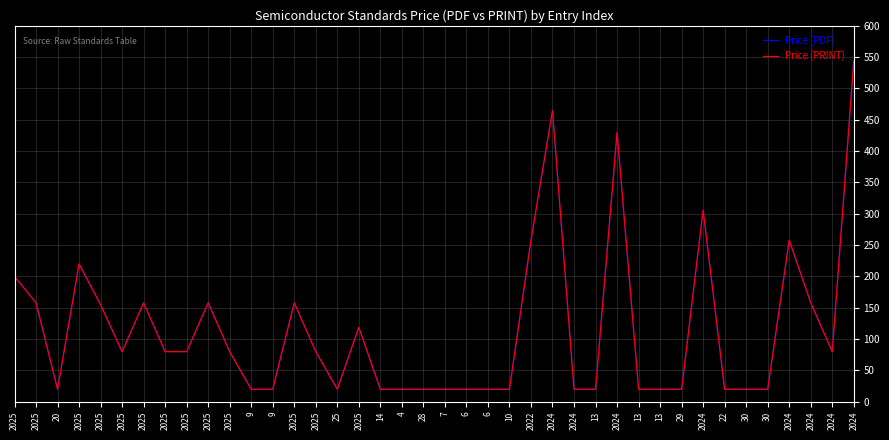

What is the sum of all Price (PDF) values?

4604.8